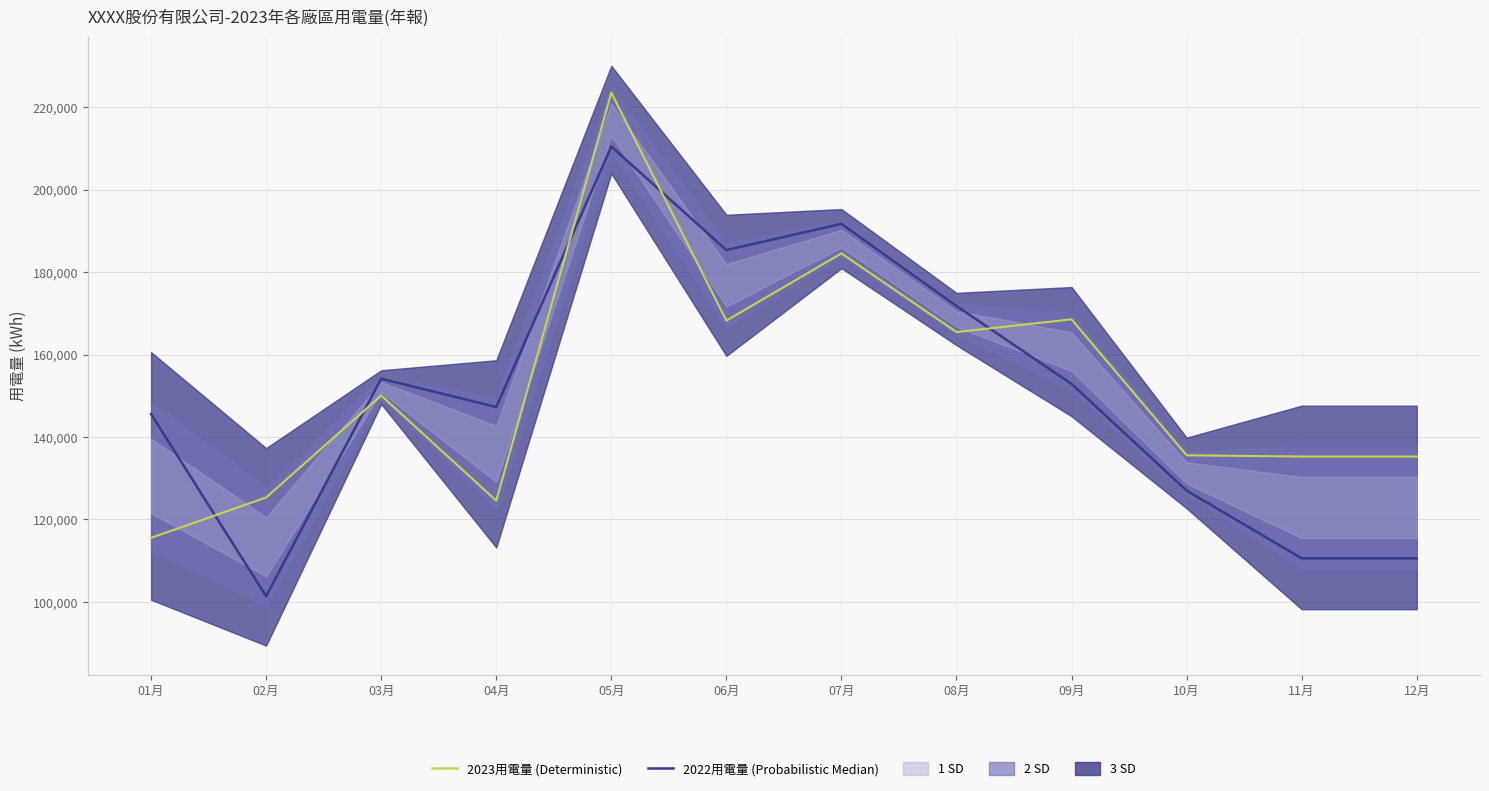

Where is the first local maximum for 2023用電量 (Deterministic)?

03月